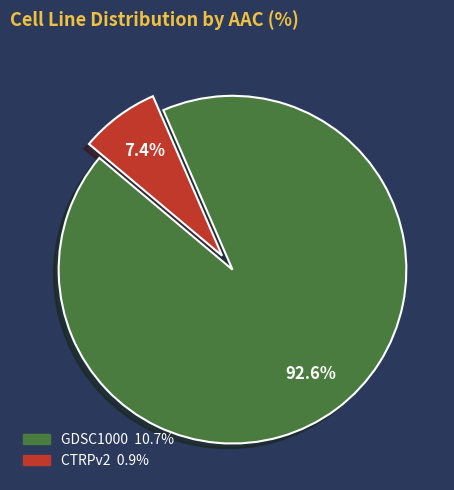

To the nearest percent, what is the average slice percentage?

50%